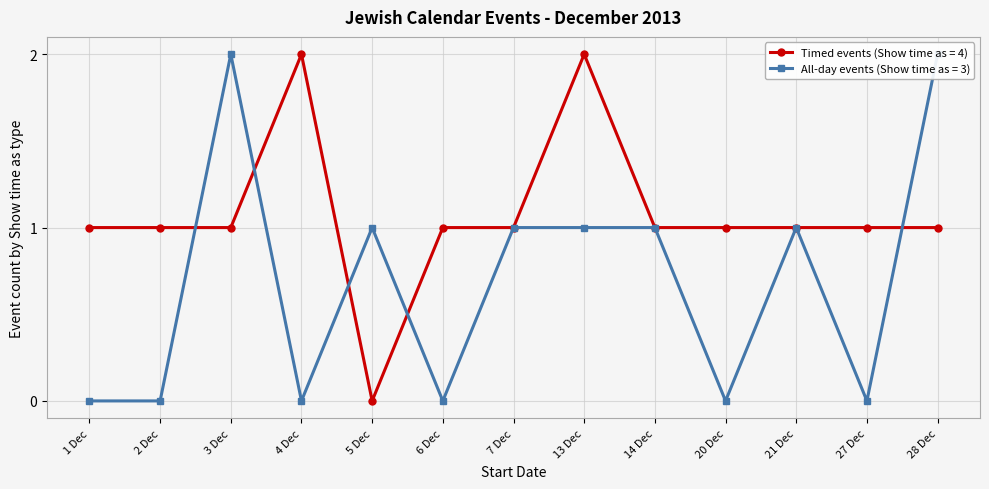

What is the value of the Timed events (Show time as = 4) point at the 6th from the left?

1